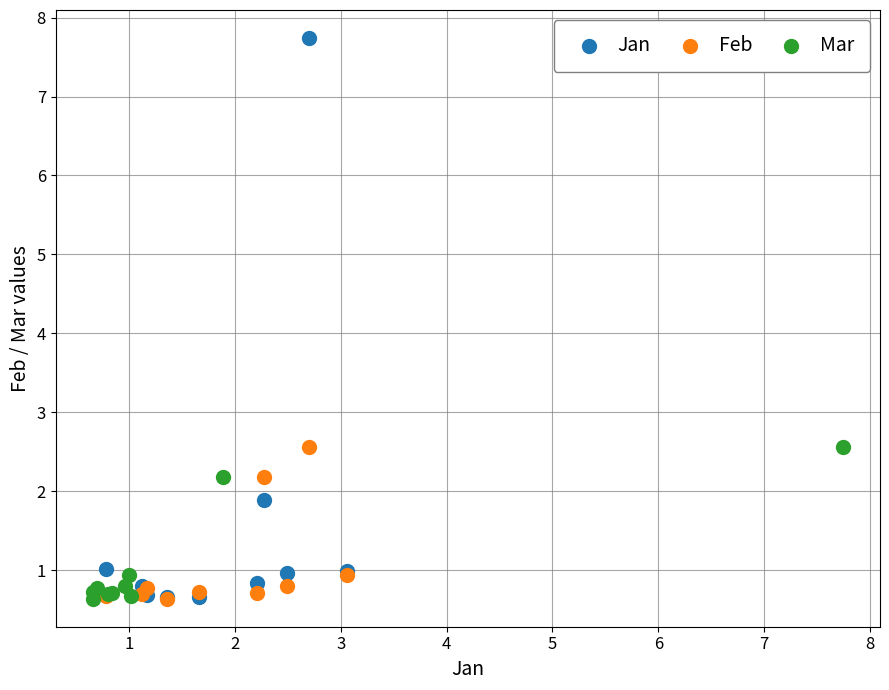

Which series has the largest Y range (max minus min)?

Jan